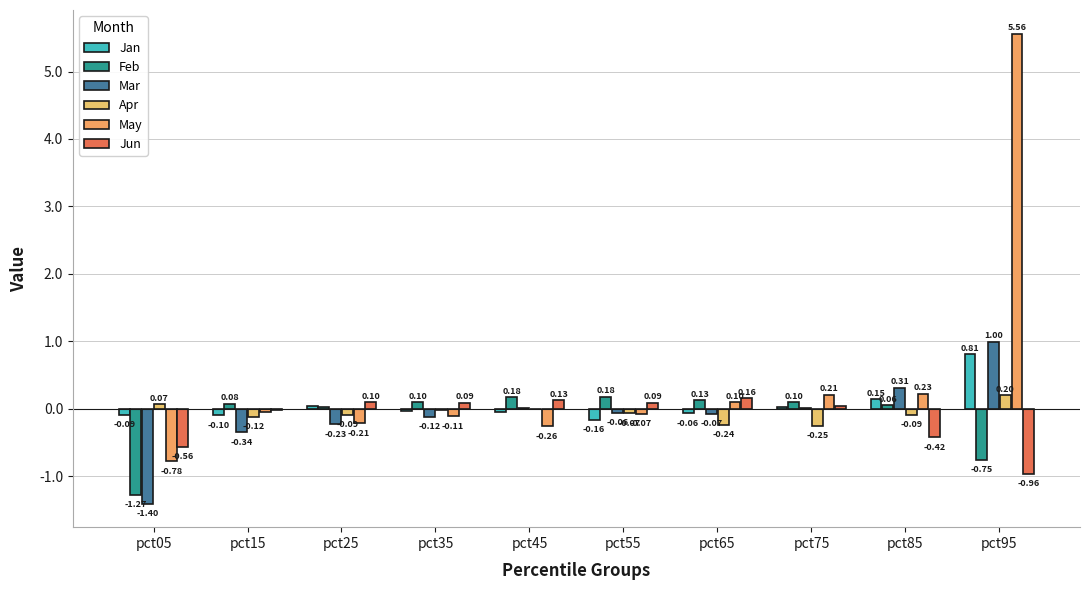

How many values in the Jan series exceed 0?

4